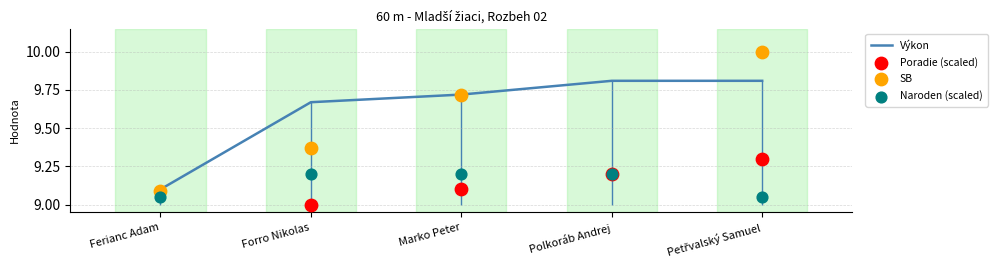

The value of Výkon at Ferianc Adam is 9.1. True or false?

True